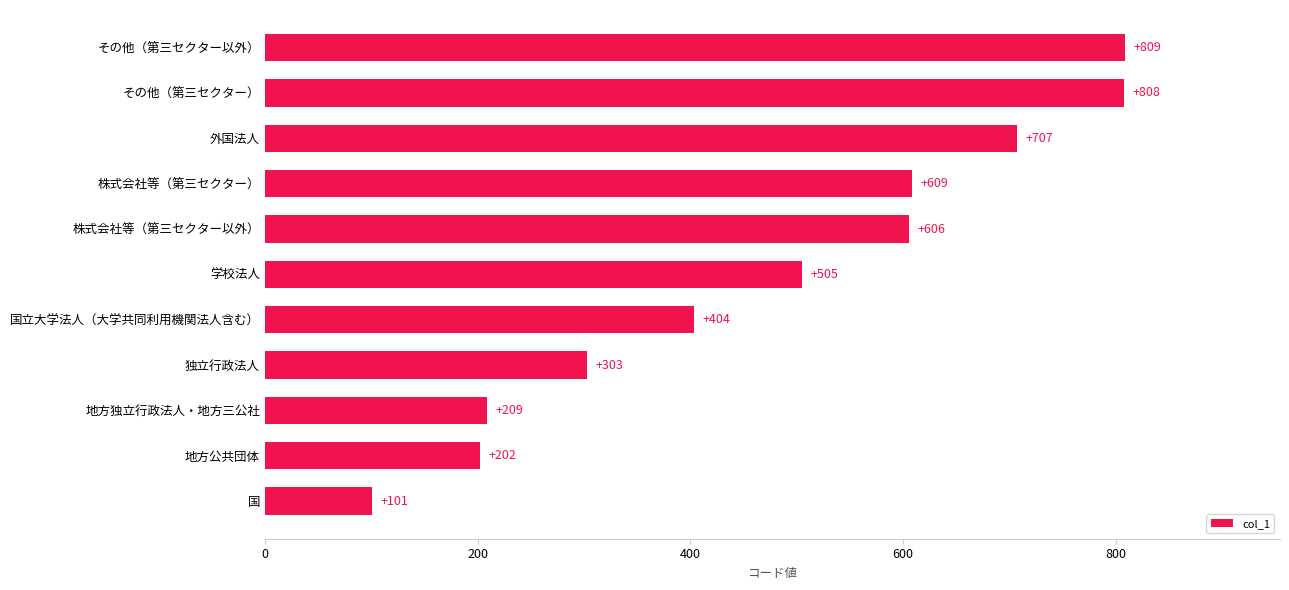

Which has a higher value, 株式会社等（第三セクター以外） or その他（第三セクター）?

その他（第三セクター）